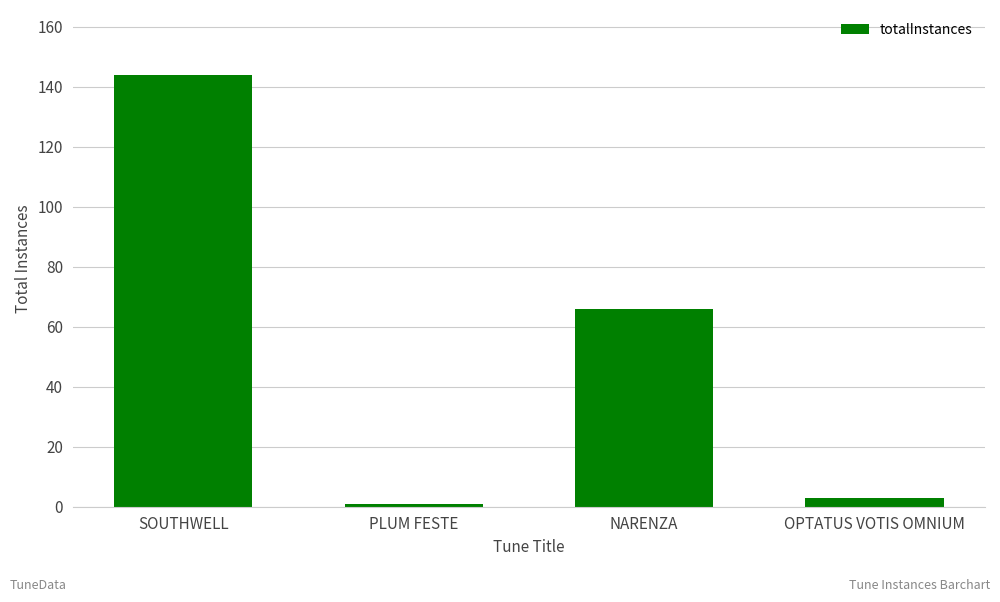

Where does the data first go above 66?

SOUTHWELL